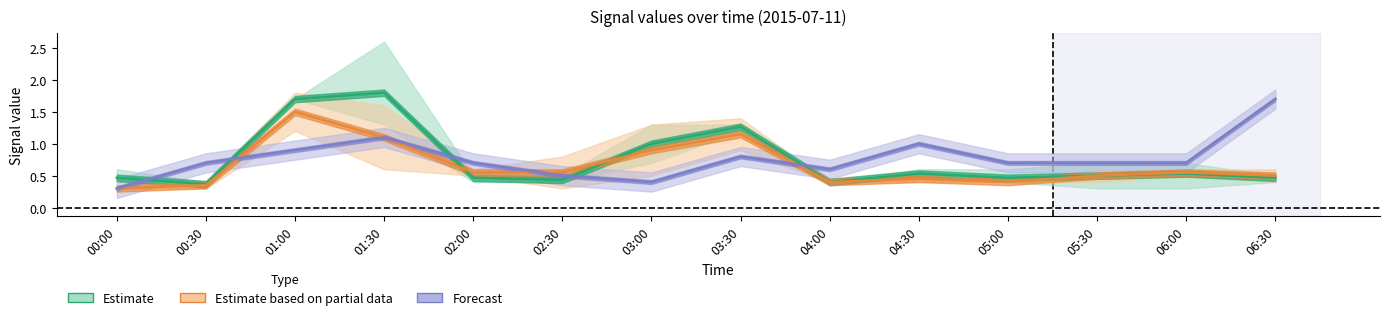

Read the Forecast value at 01:30.

1.1